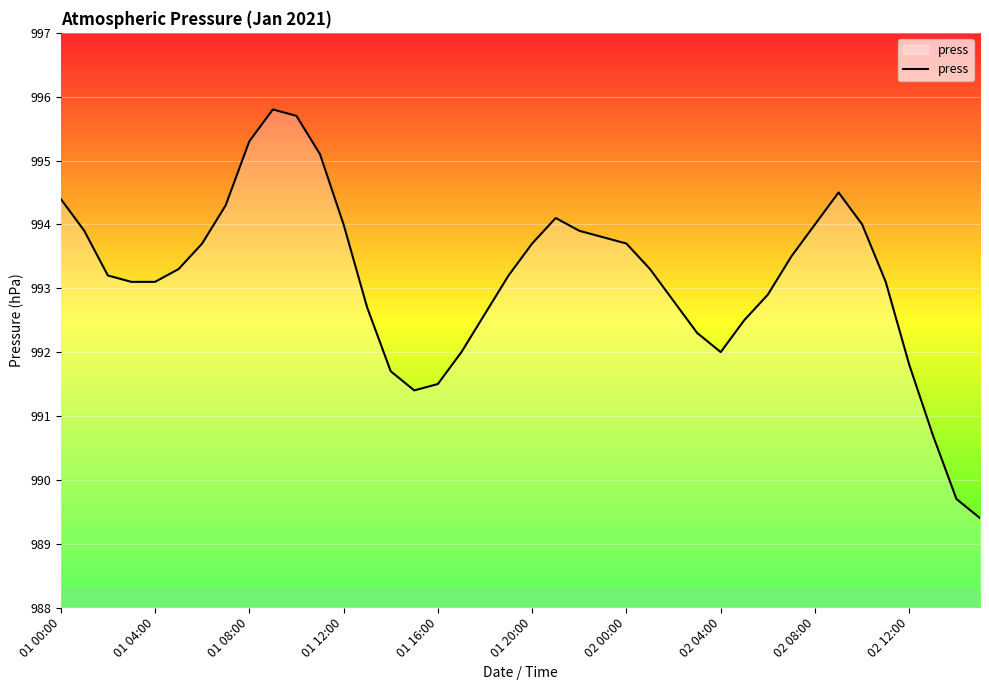

What is the smallest value displayed?

989.4